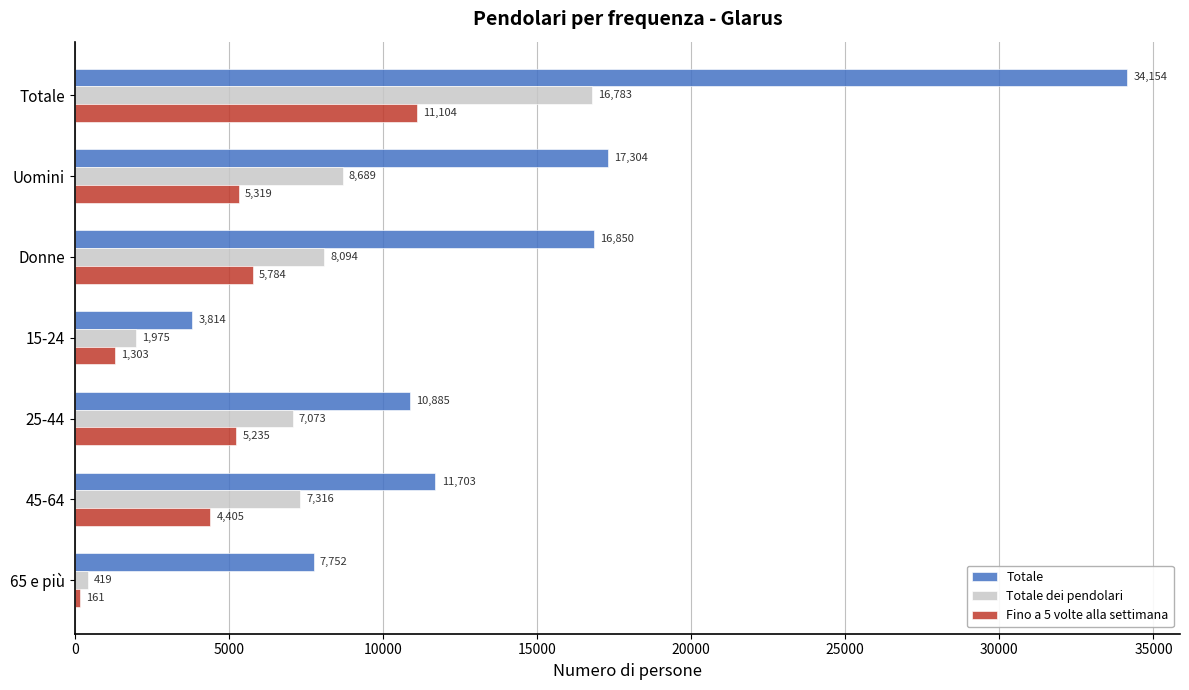

What is the maximum value for Totale dei pendolari?

16783.0